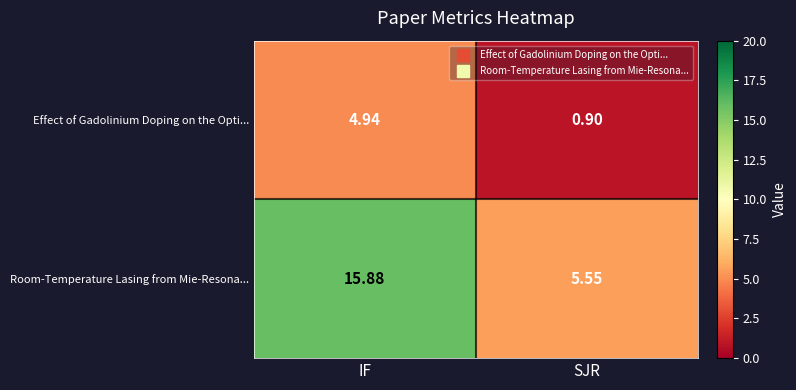

Which series has the largest range (max minus min)?

Room-Temperature Lasing from Mie-Resona...